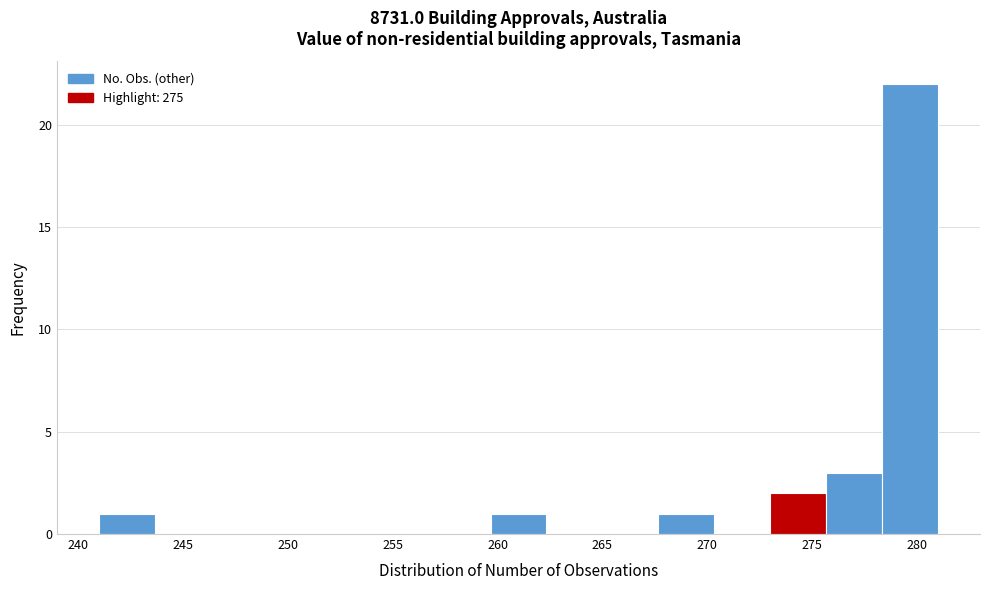

Reading left to right, transcribe this chart: for each bar, give the range it covers on the x-axis and its height. Neither the bar edges nor the heights are printed on the chart, so give them approximately, as read against the axes.

241.0 to 243.5: 1
243.5 to 246.5: 0
246.5 to 249.0: 0
249.0 to 251.5: 0
251.5 to 254.5: 0
254.5 to 257.0: 0
257.0 to 259.5: 0
259.5 to 262.5: 1
262.5 to 265.0: 0
265.0 to 267.5: 0
267.5 to 270.5: 1
270.5 to 273.0: 0
273.0 to 275.5: 2
275.5 to 278.5: 3
278.5 to 281.0: 22